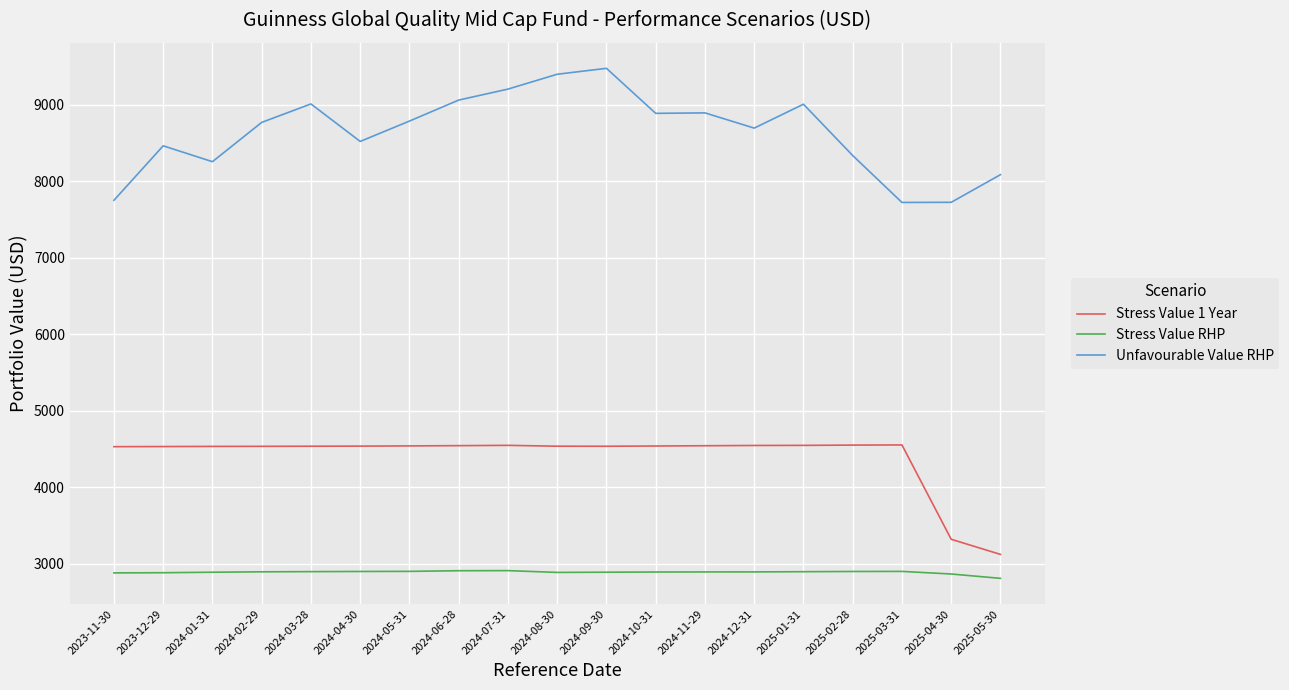

True or false: Stress Value 1 Year and Unfavourable Value RHP cross at least once.

False